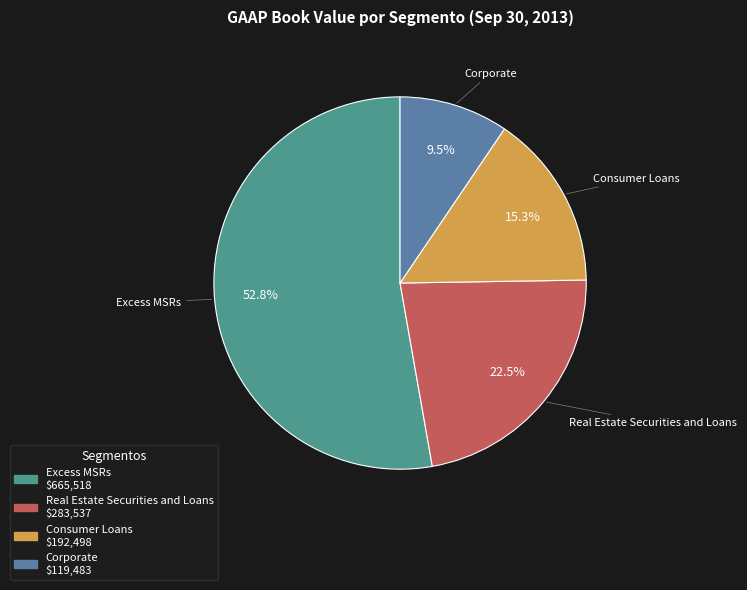

What is the smallest slice in the pie chart?

Corporate